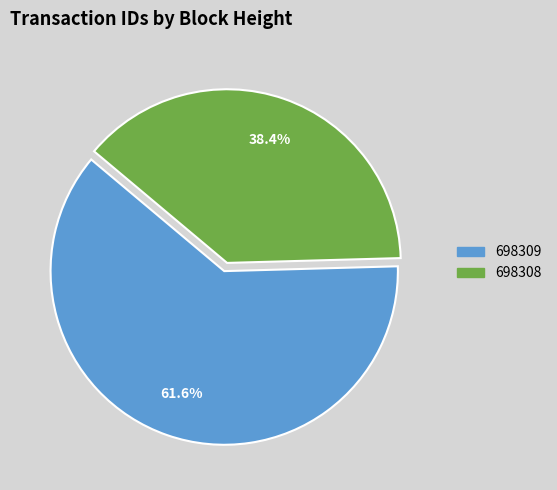

Rank the categories by value from lowest to highest.

698308, 698309